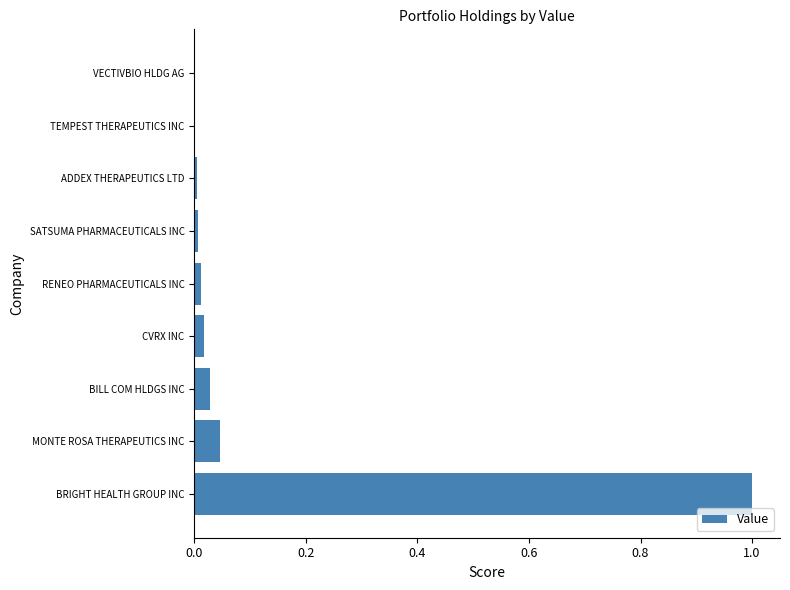

True or false: the data shows 0.0 at SATSUMA PHARMACEUTICALS INC.

True